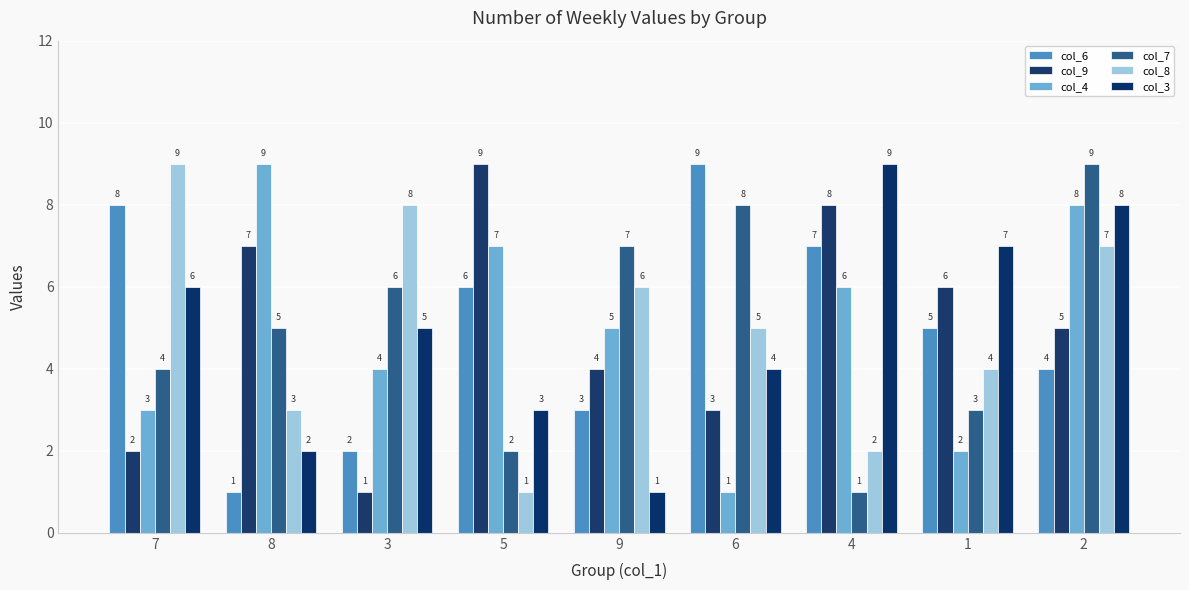

What is the difference between the highest and lowest values at 1?

5